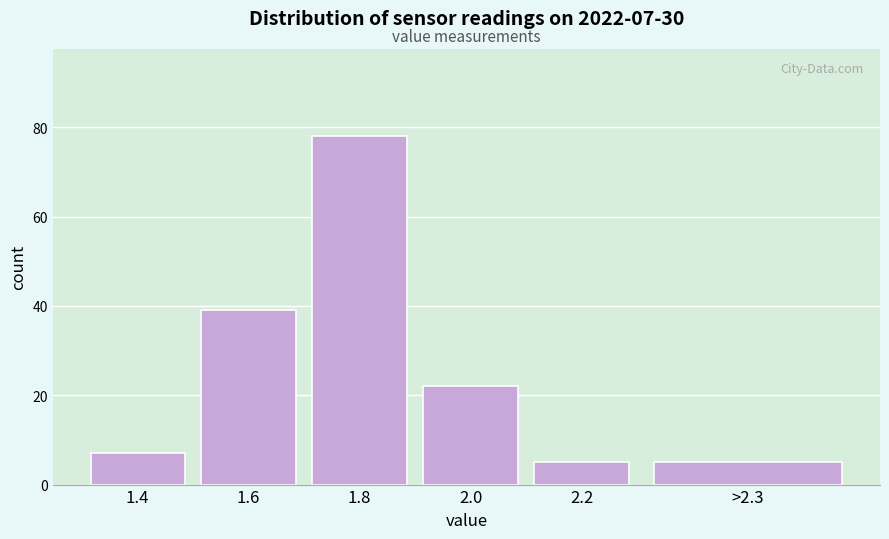

Reading left to right, list all the values displayed in this chart.

1.4=7	1.6=39	1.8=78	2.0=22	2.2=5	>2.3=5